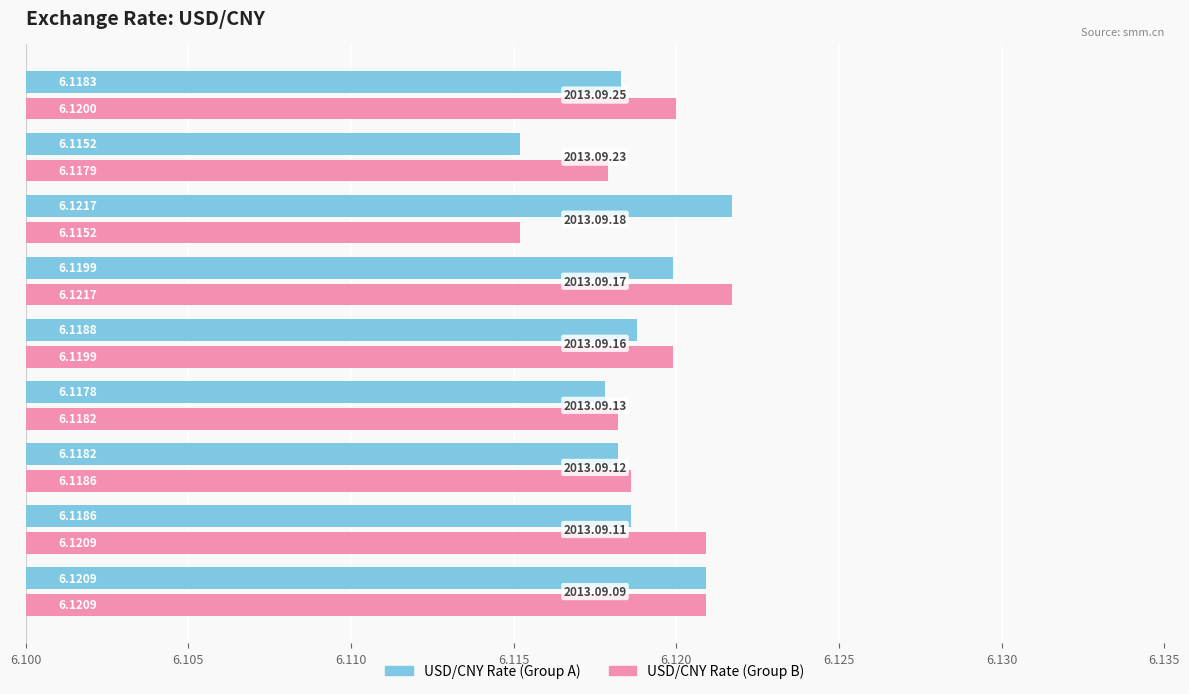

Which series has the largest total across all categories?

USD/CNY Rate (Group B)